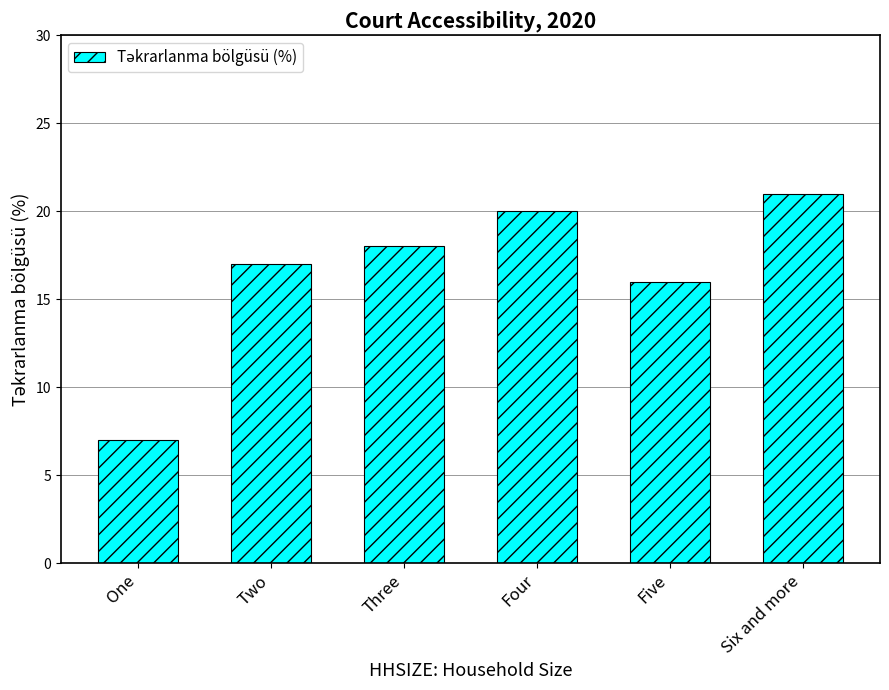

Reading right to left, list all the values displayed in this chart.

Six and more=21	Five=16	Four=20	Three=18	Two=17	One=7